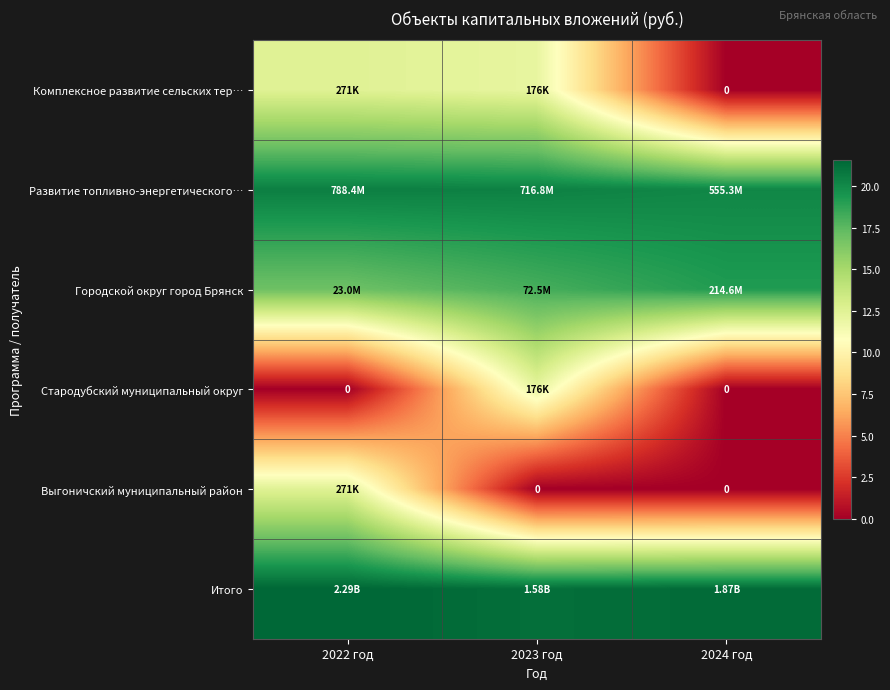

How many values in the Городской округ город Брянск series are below 18?

1